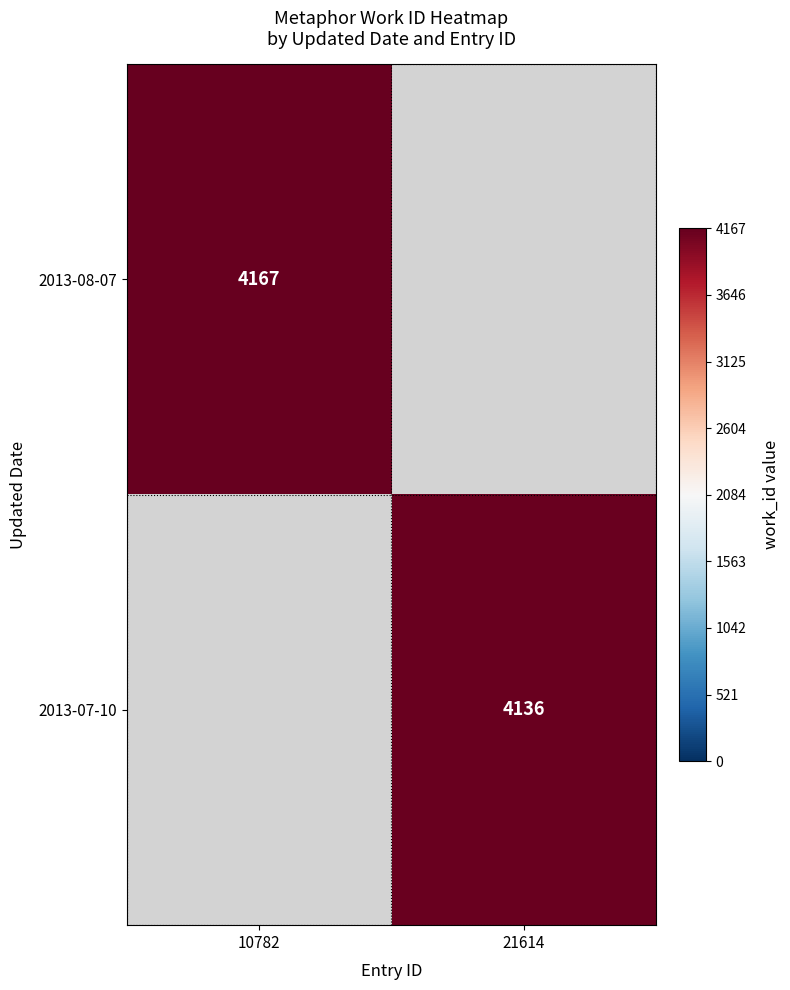

Is it true that 2013-08-07 equals 6539 at 10782?

False